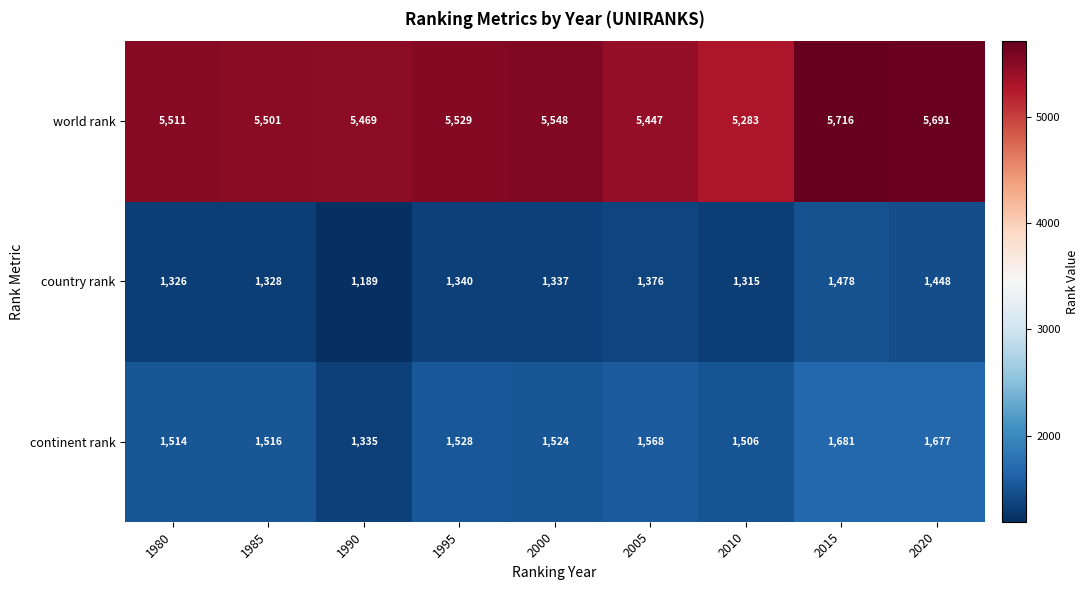

Reading left to right, what are all the values shown in this chart?

world rank: 1980=5511	1985=5501	1990=5469	1995=5529	2000=5548	2005=5447	2010=5283	2015=5716	2020=5691
country rank: 1980=1326	1985=1328	1990=1189	1995=1340	2000=1337	2005=1376	2010=1315	2015=1478	2020=1448
continent rank: 1980=1514	1985=1516	1990=1335	1995=1528	2000=1524	2005=1568	2010=1506	2015=1681	2020=1677